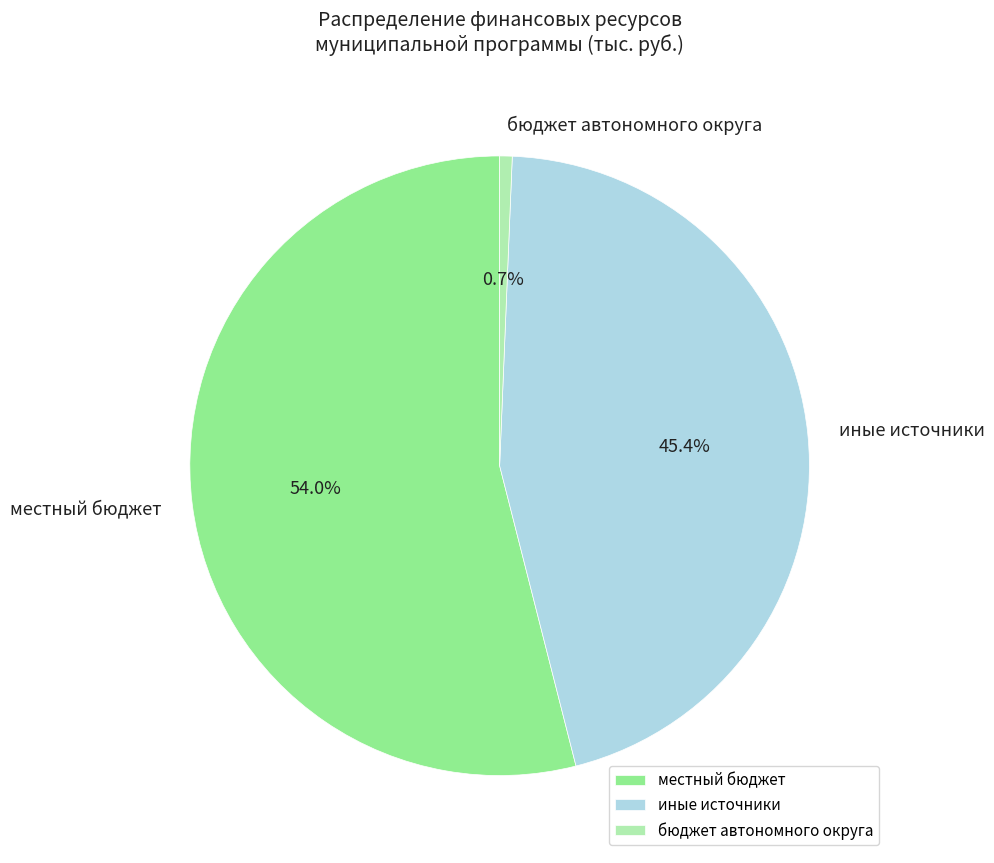

Is иные источники the majority of the pie?

No